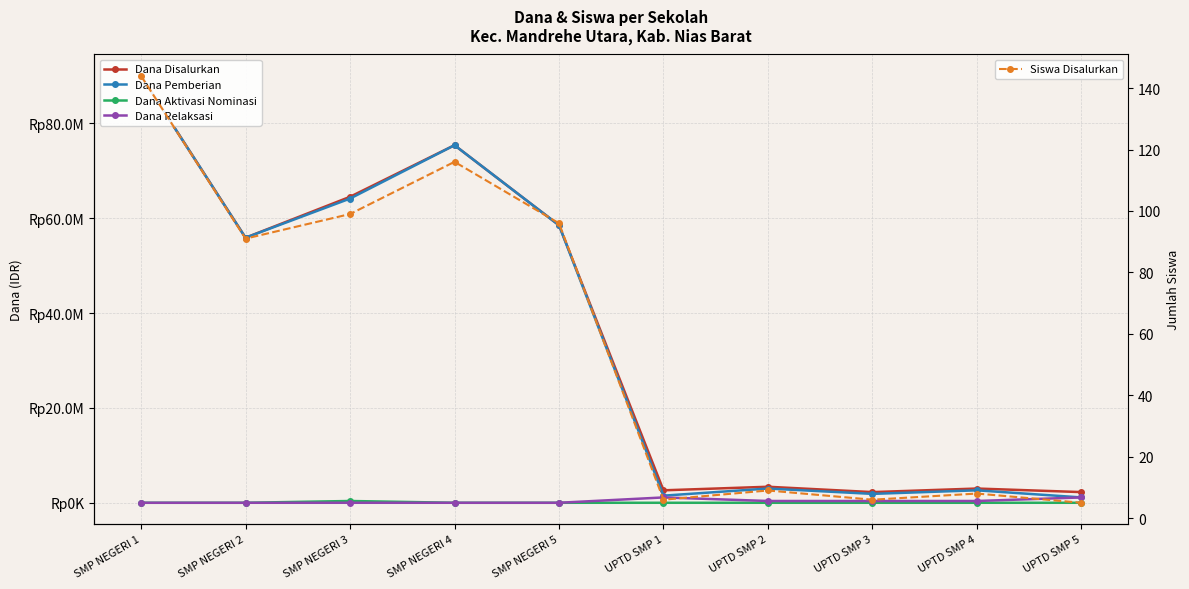

True or false: Dana Pemberian has more than 1 points higher than both neighbors.

True